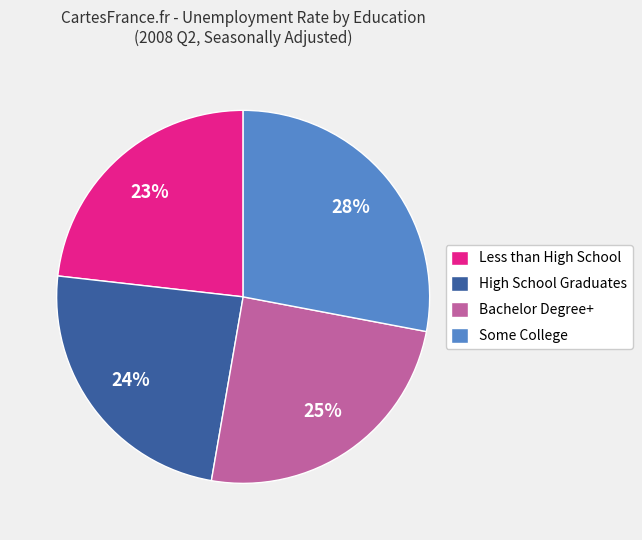

Count the number of slices in the pie.

4